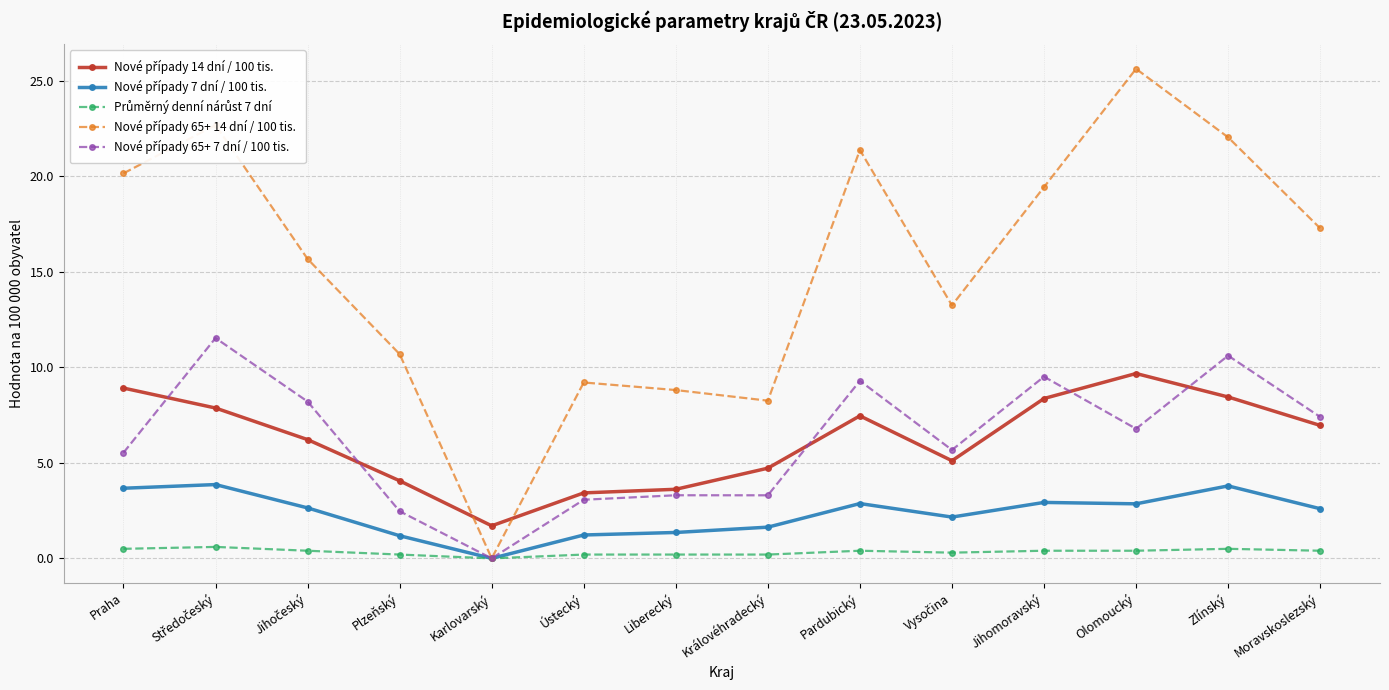

What is the label of the 1st point from the right?

Moravskoslezský